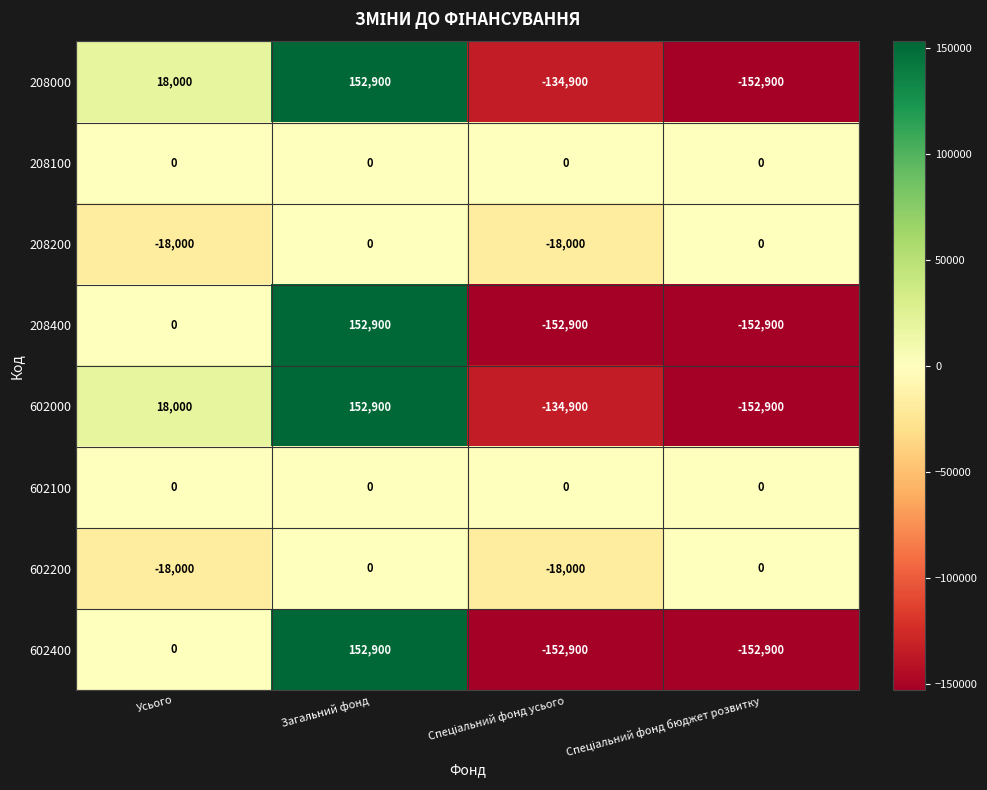

What is the smallest value displayed?

-152900